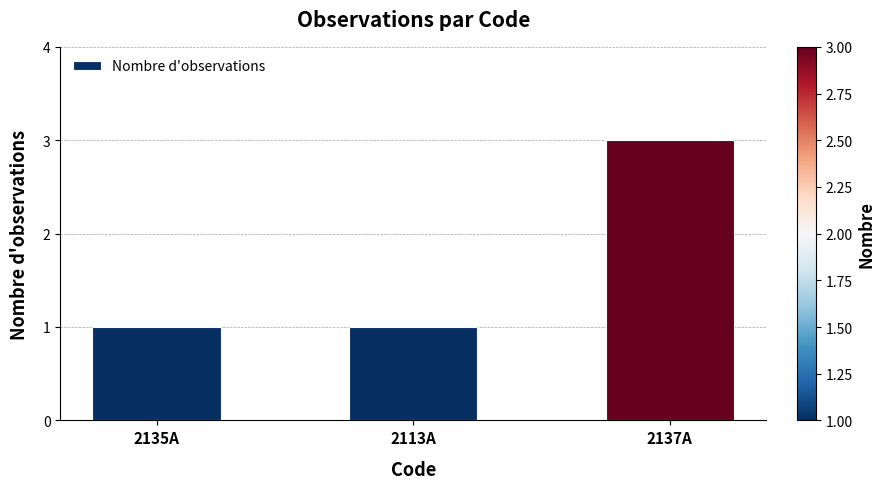

What is the label of the 3rd bar from the left?

2137A